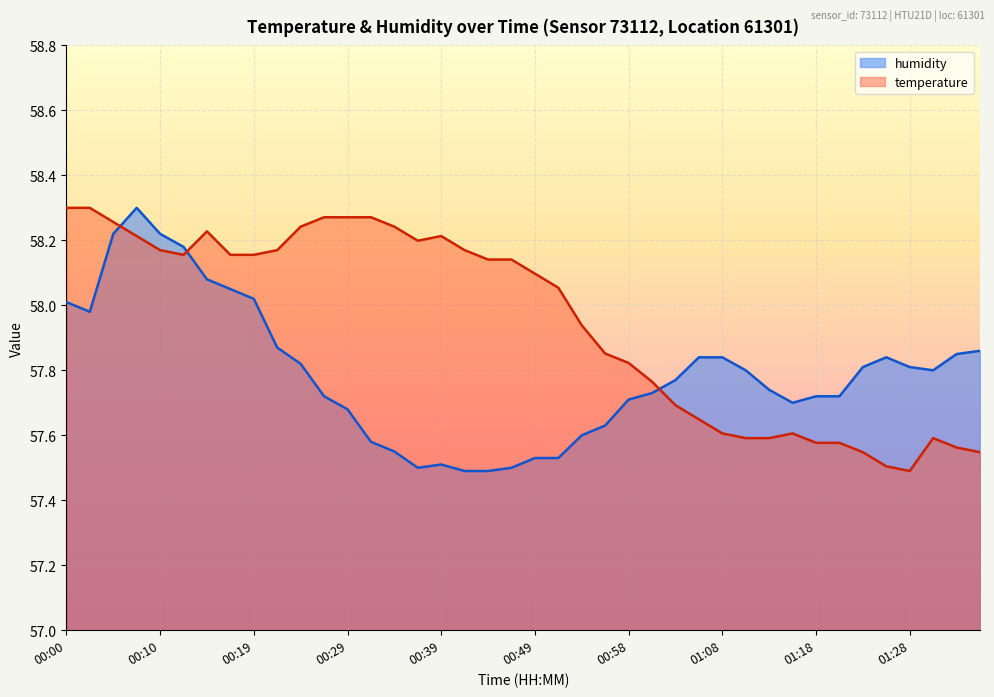

How many data points in temperature are less than 58?

18